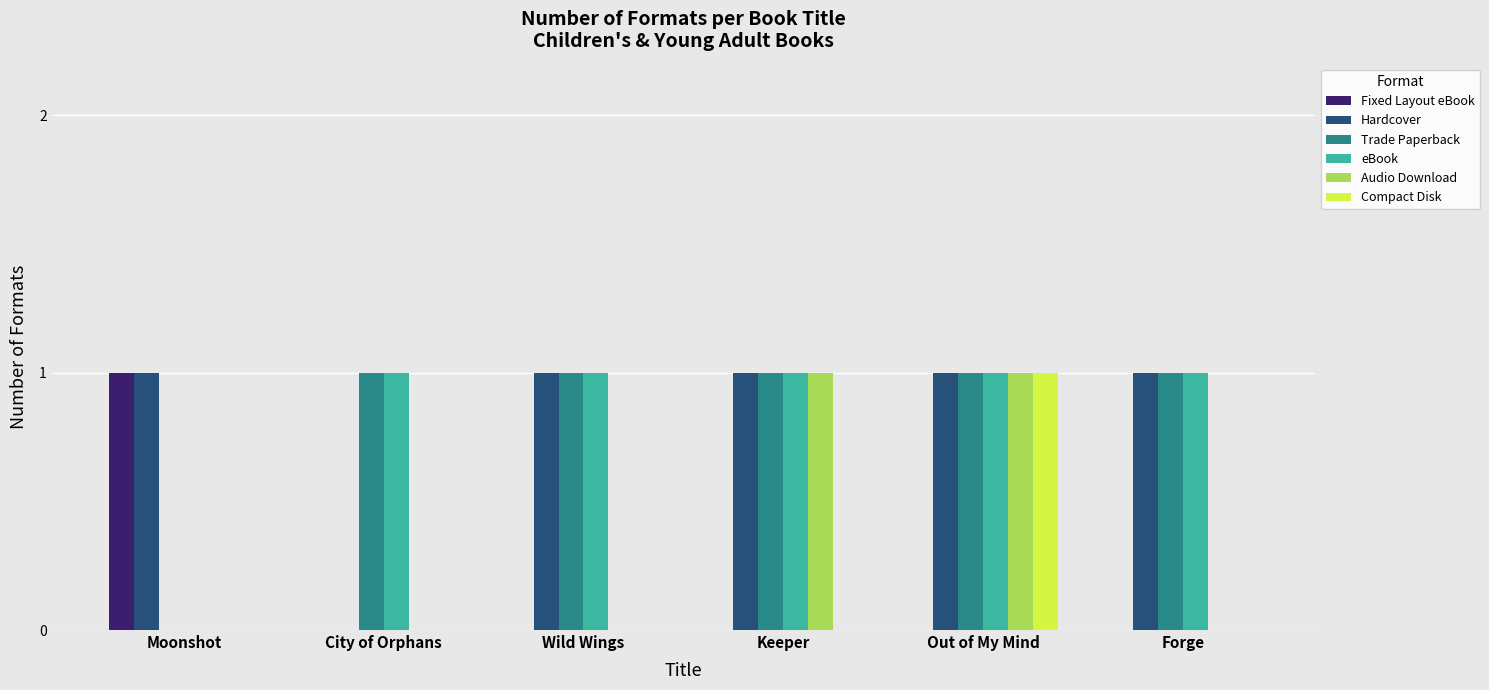

At which category is the sum across all series the highest?

Out of My Mind